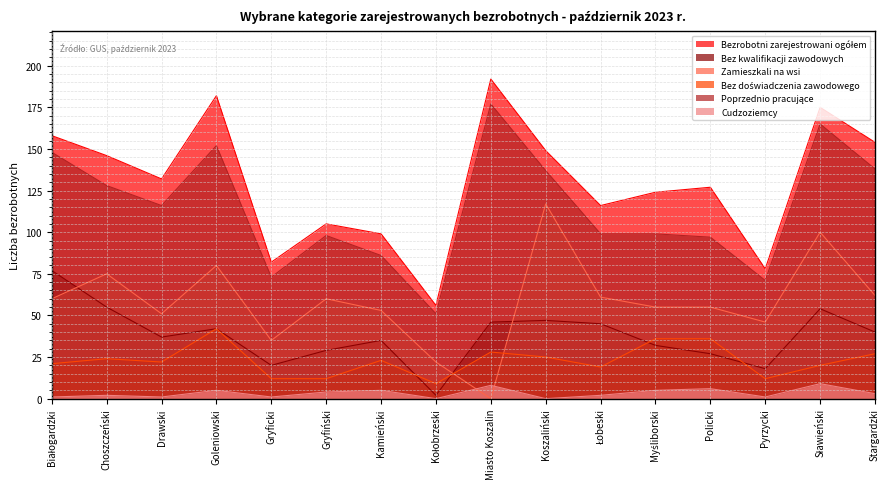

Which series has the widest spread of values?

Bezrobotni zarejestrowani ogółem